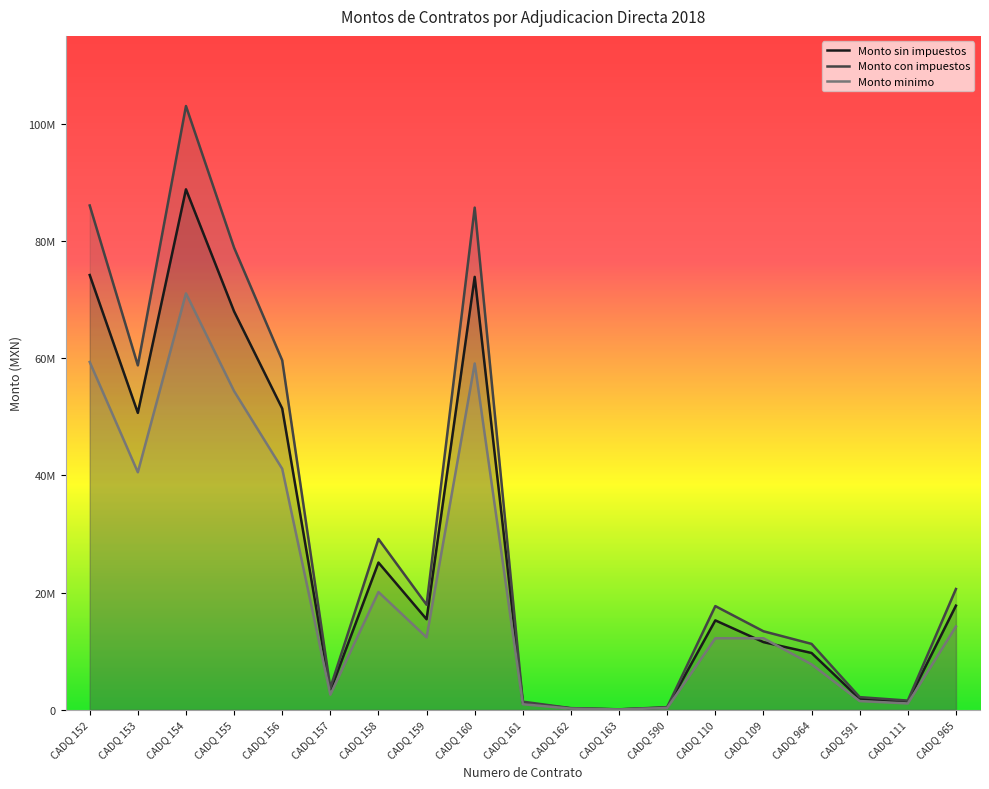

What is the greatest value displayed?

103030858.0